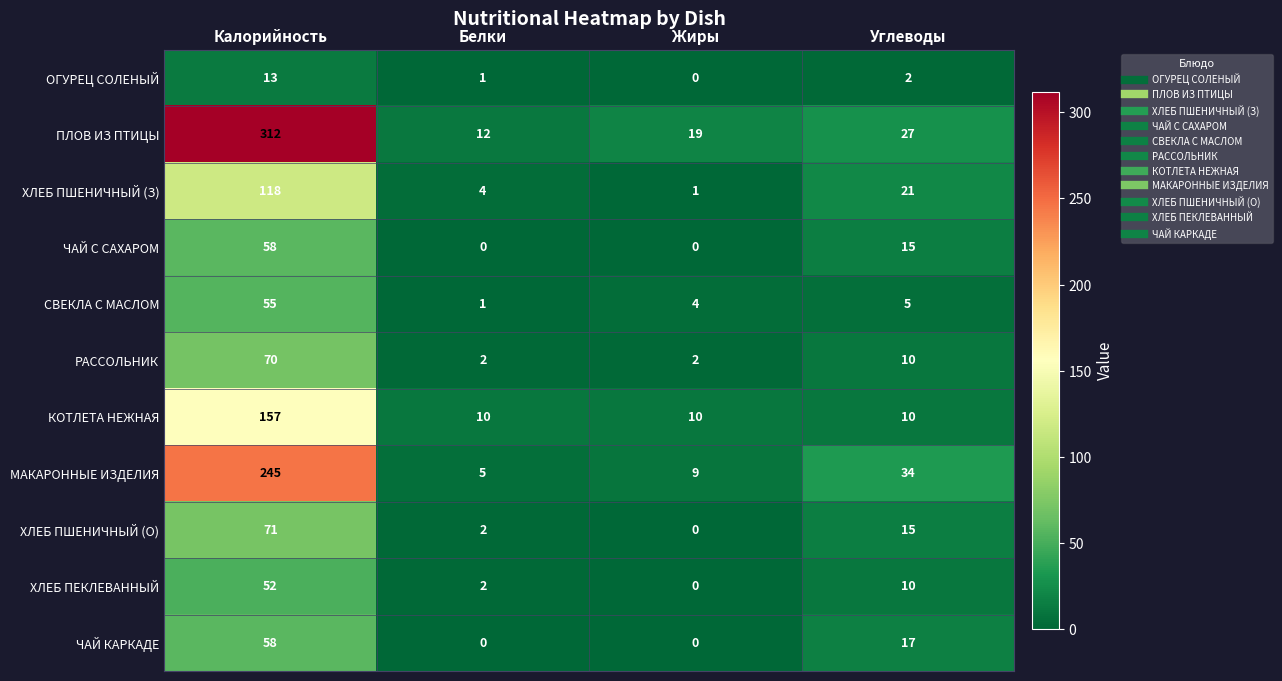

Which series has the largest total across all categories?

ПЛОВ ИЗ ПТИЦЫ